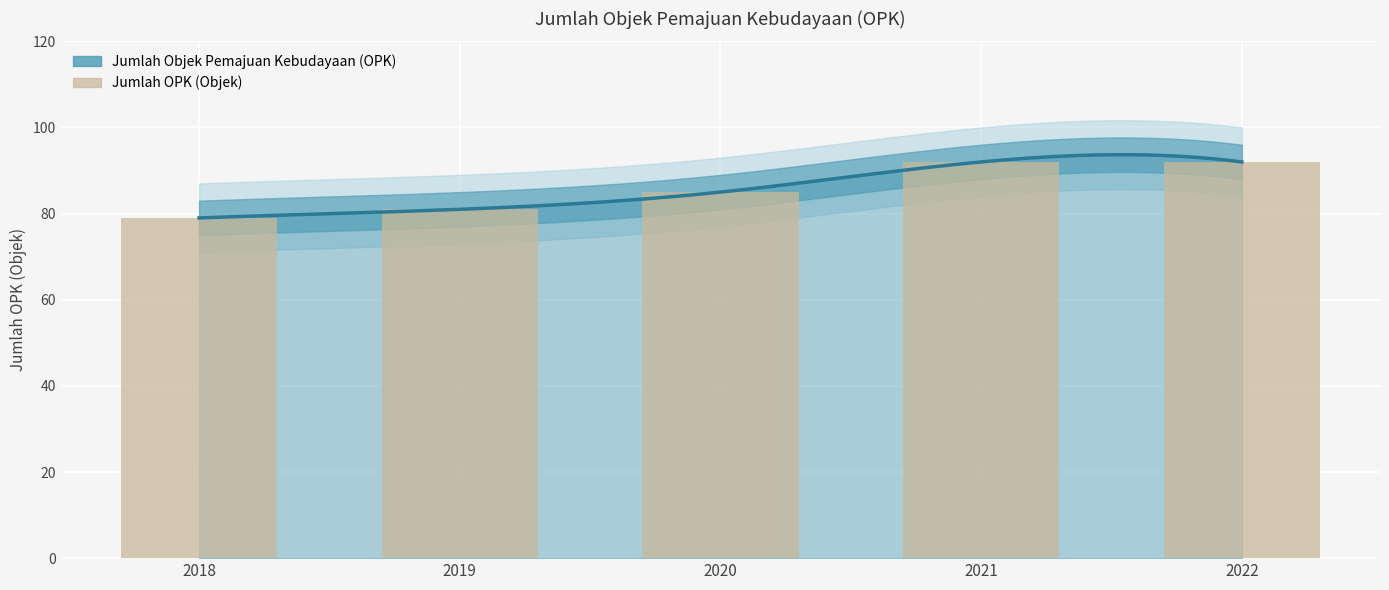

Count the values in the range 81 to 92.

4